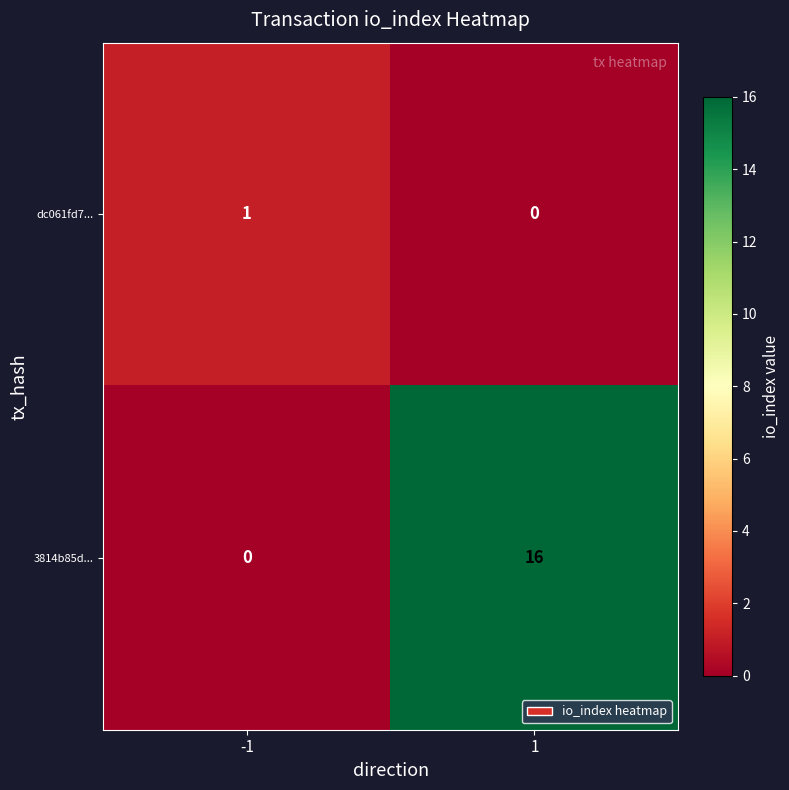

What is the average value of the 3814b85d... series?

8